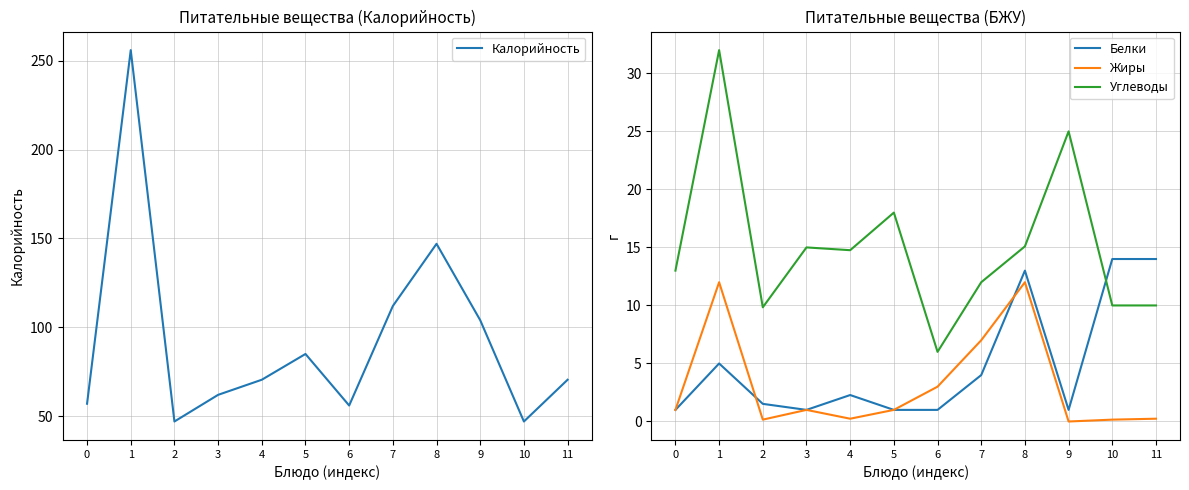

At which label is Жиры closest to 6?

7